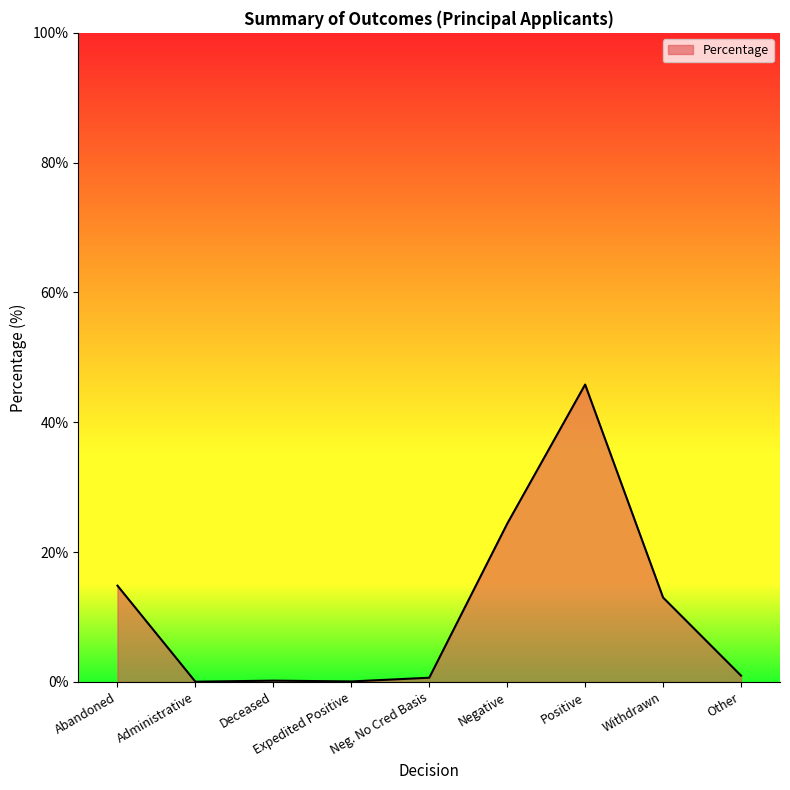

What is the approximate value at Other?

1.0